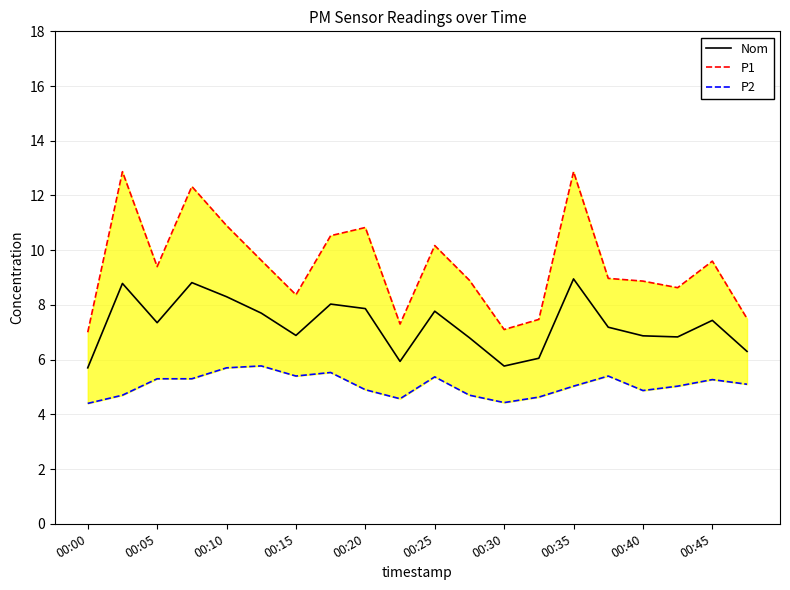

What is the value of the Nom point at the 5th from the left?

8.3